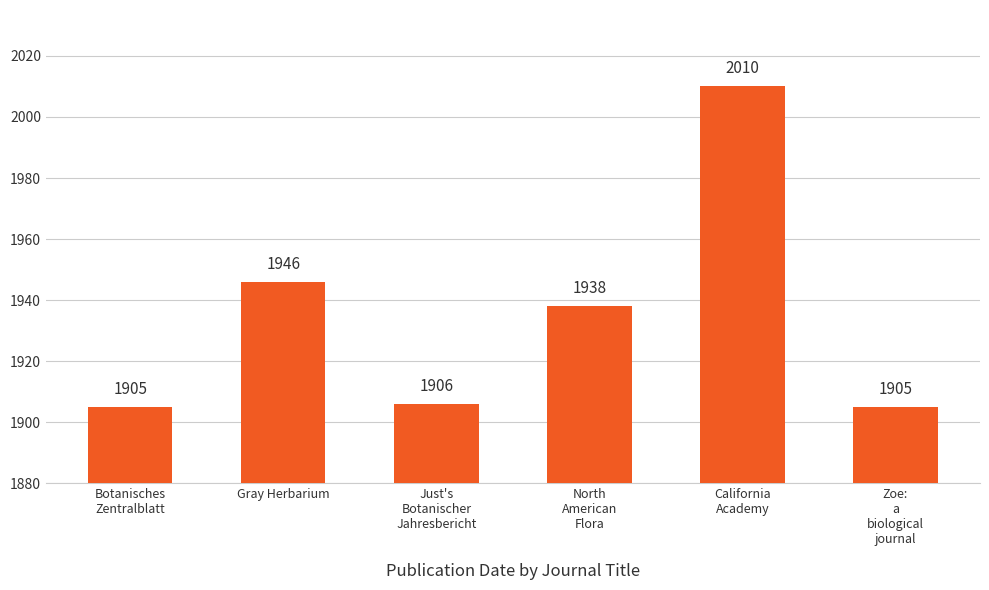

What is the value of the 3rd bar from the left?

1906